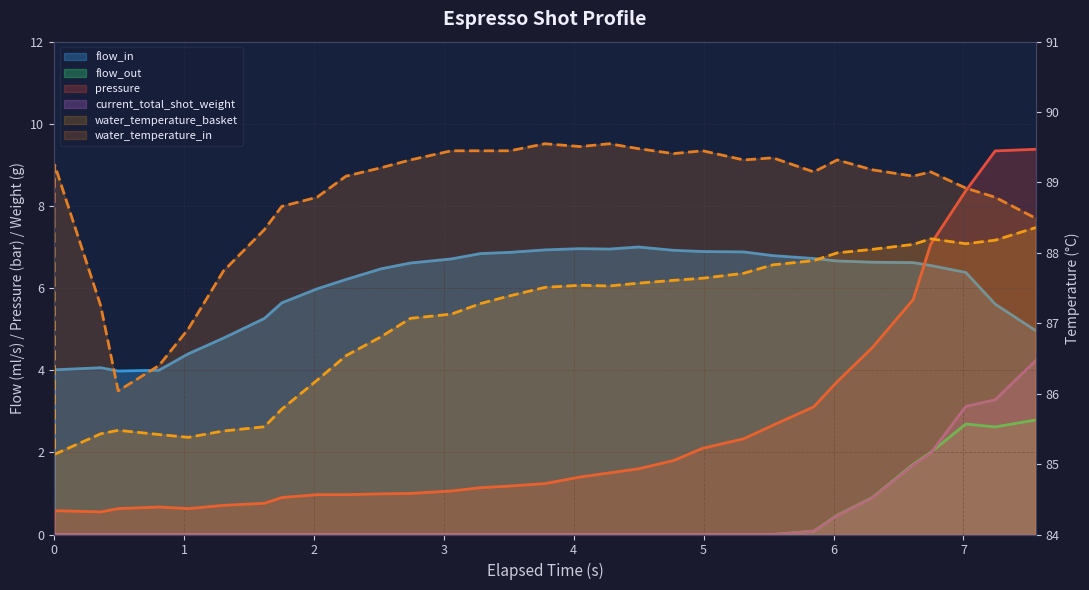

True or false: water_temperature_in has a value of 47.6 at 3.

False